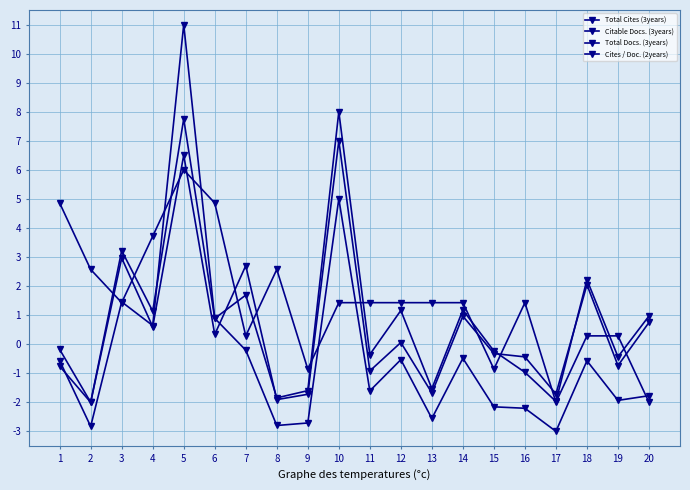

Does the chart have visible grid lines?

Yes